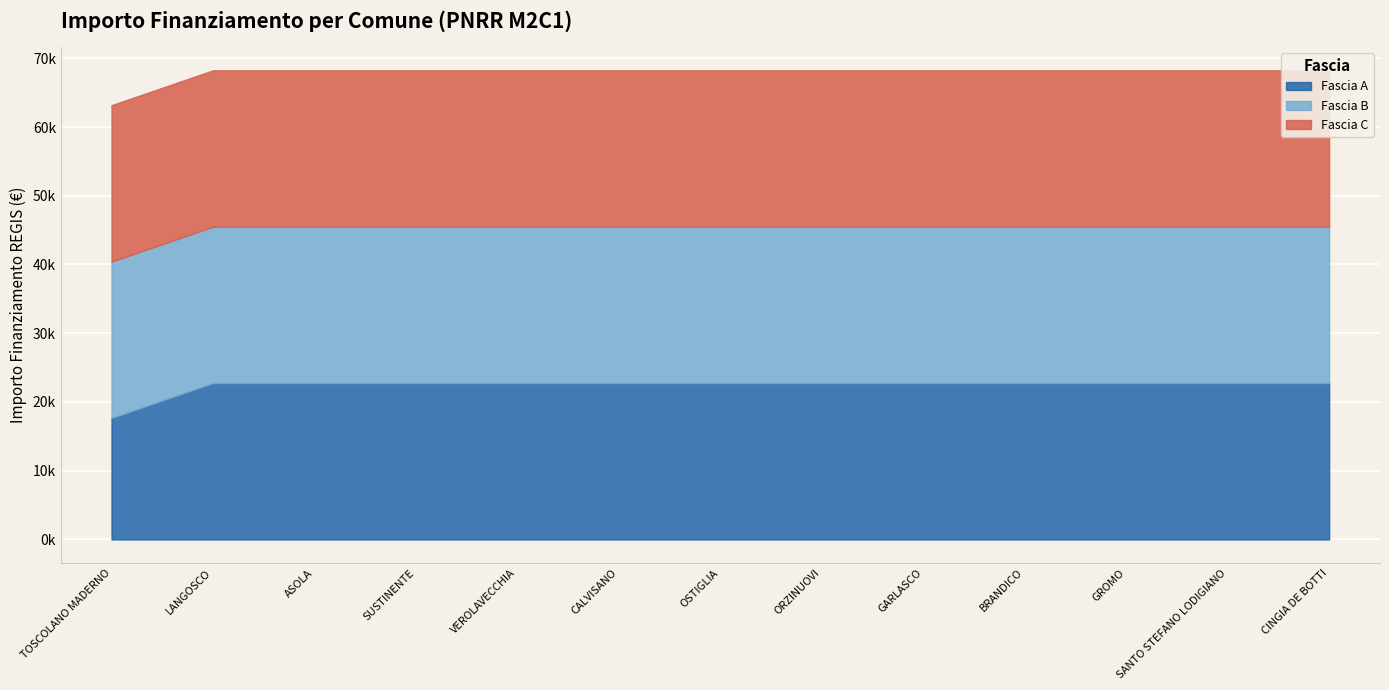

How many data points does each series have?

13